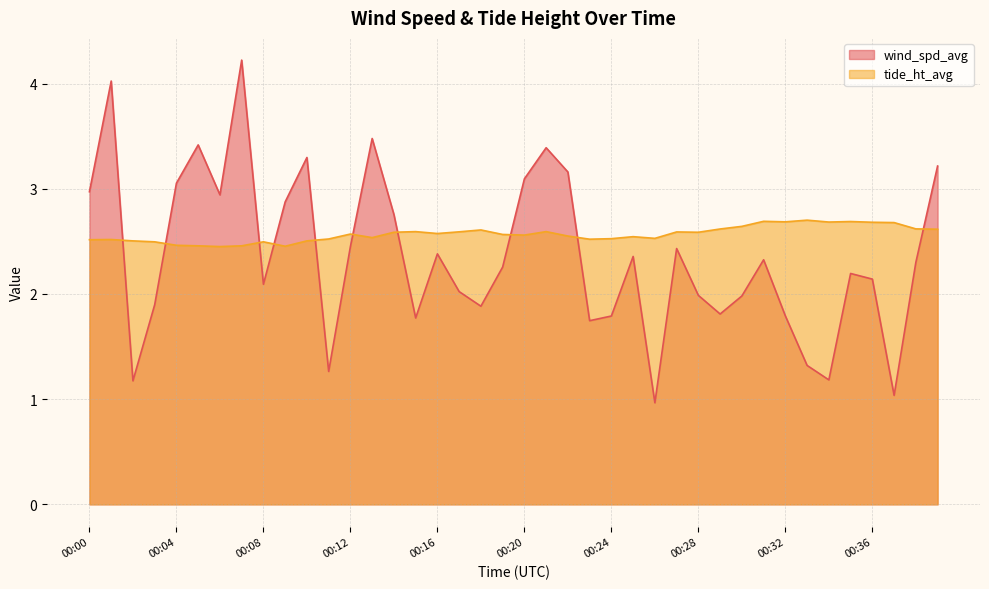

Is the value of tide_ht_avg at 00:06 greater than the value of wind_spd_avg at 00:12?

Yes